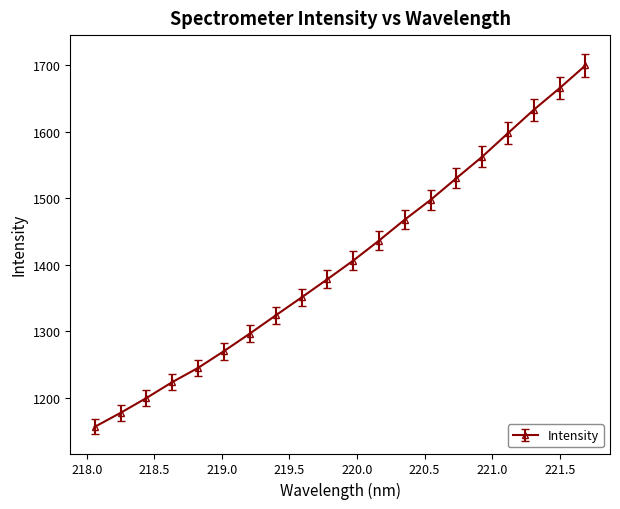

What is the value of the 6th point from the left?

1270.2